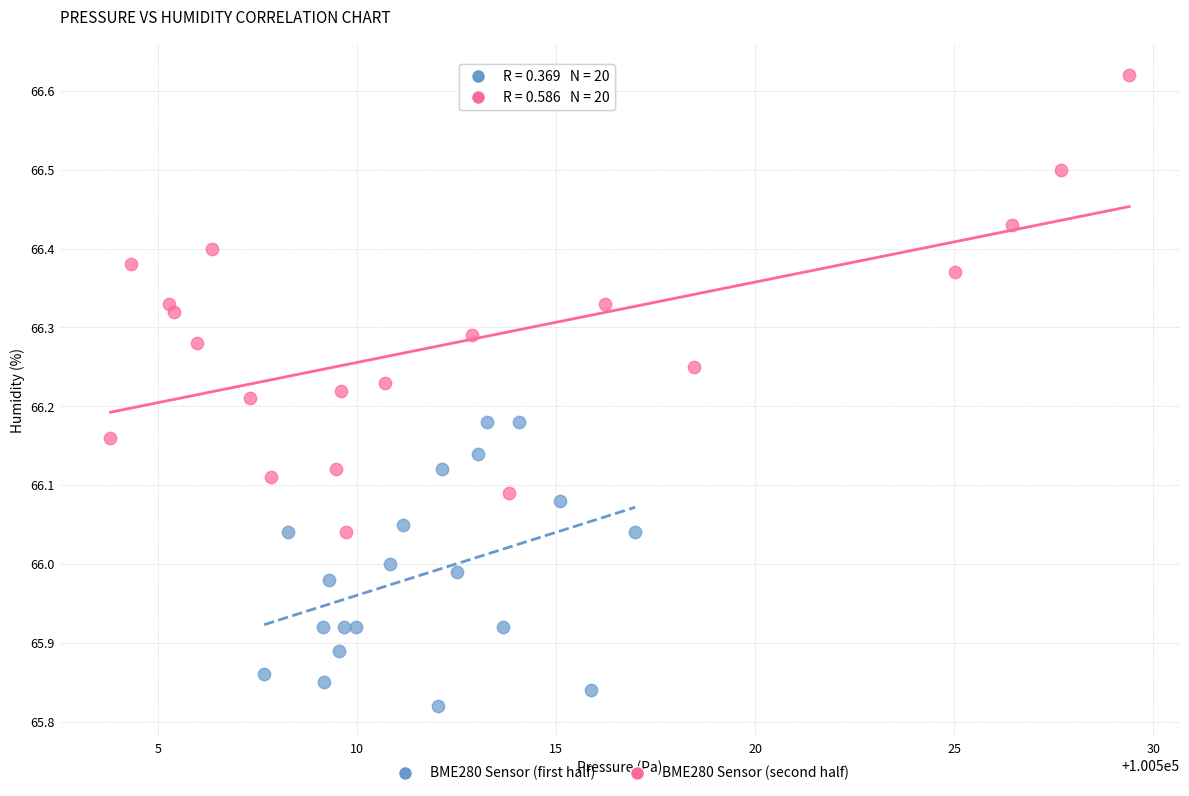

Which series has the widest spread of Y values?

BME280 Sensor (second half)